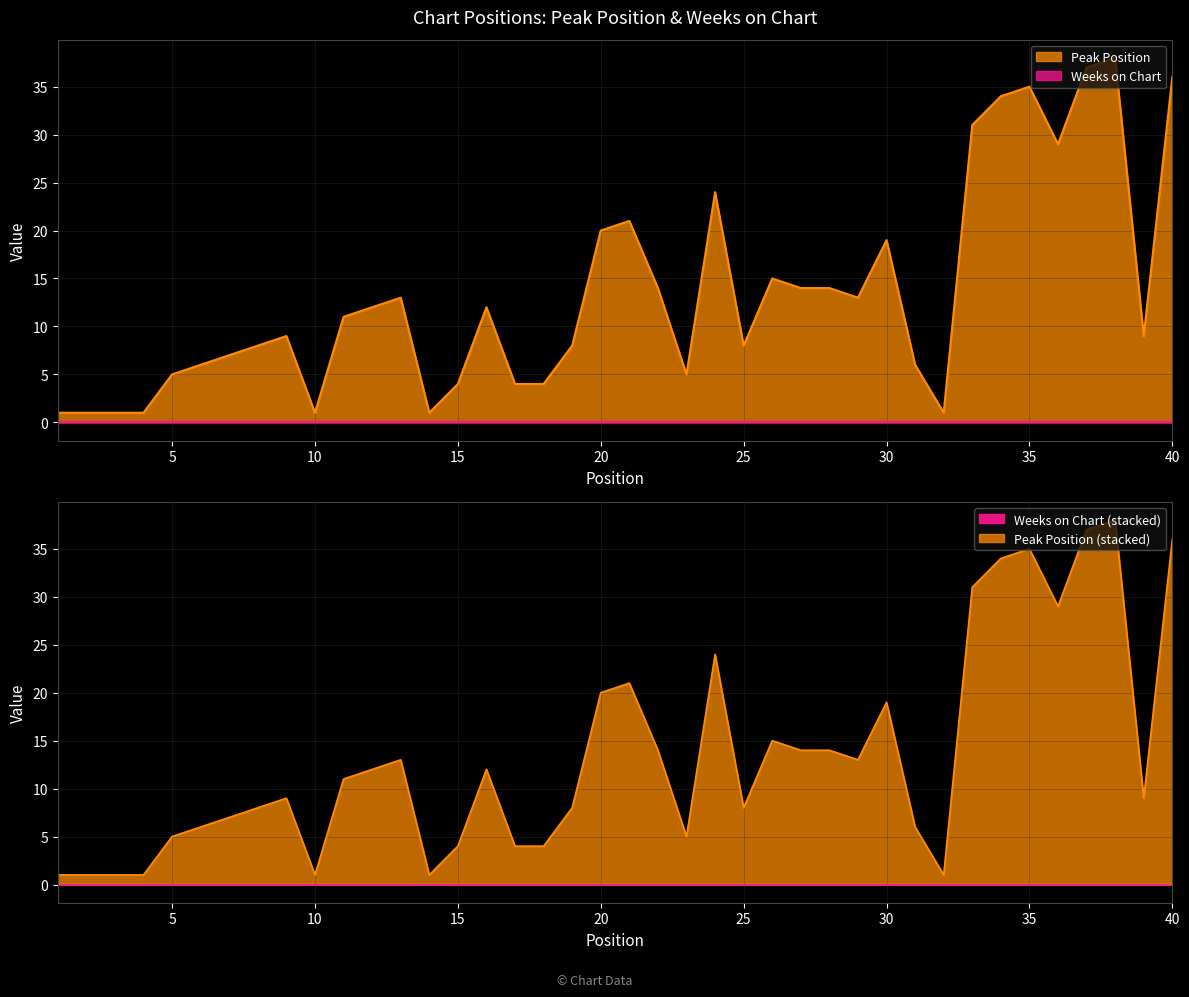

Count the number of values greater than 11.

19